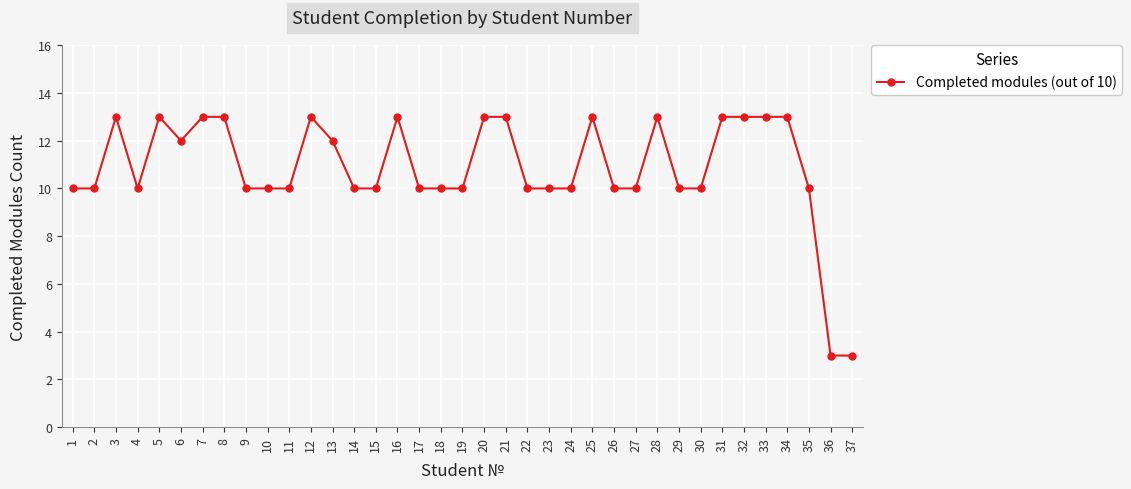

What is the greatest value displayed?

13